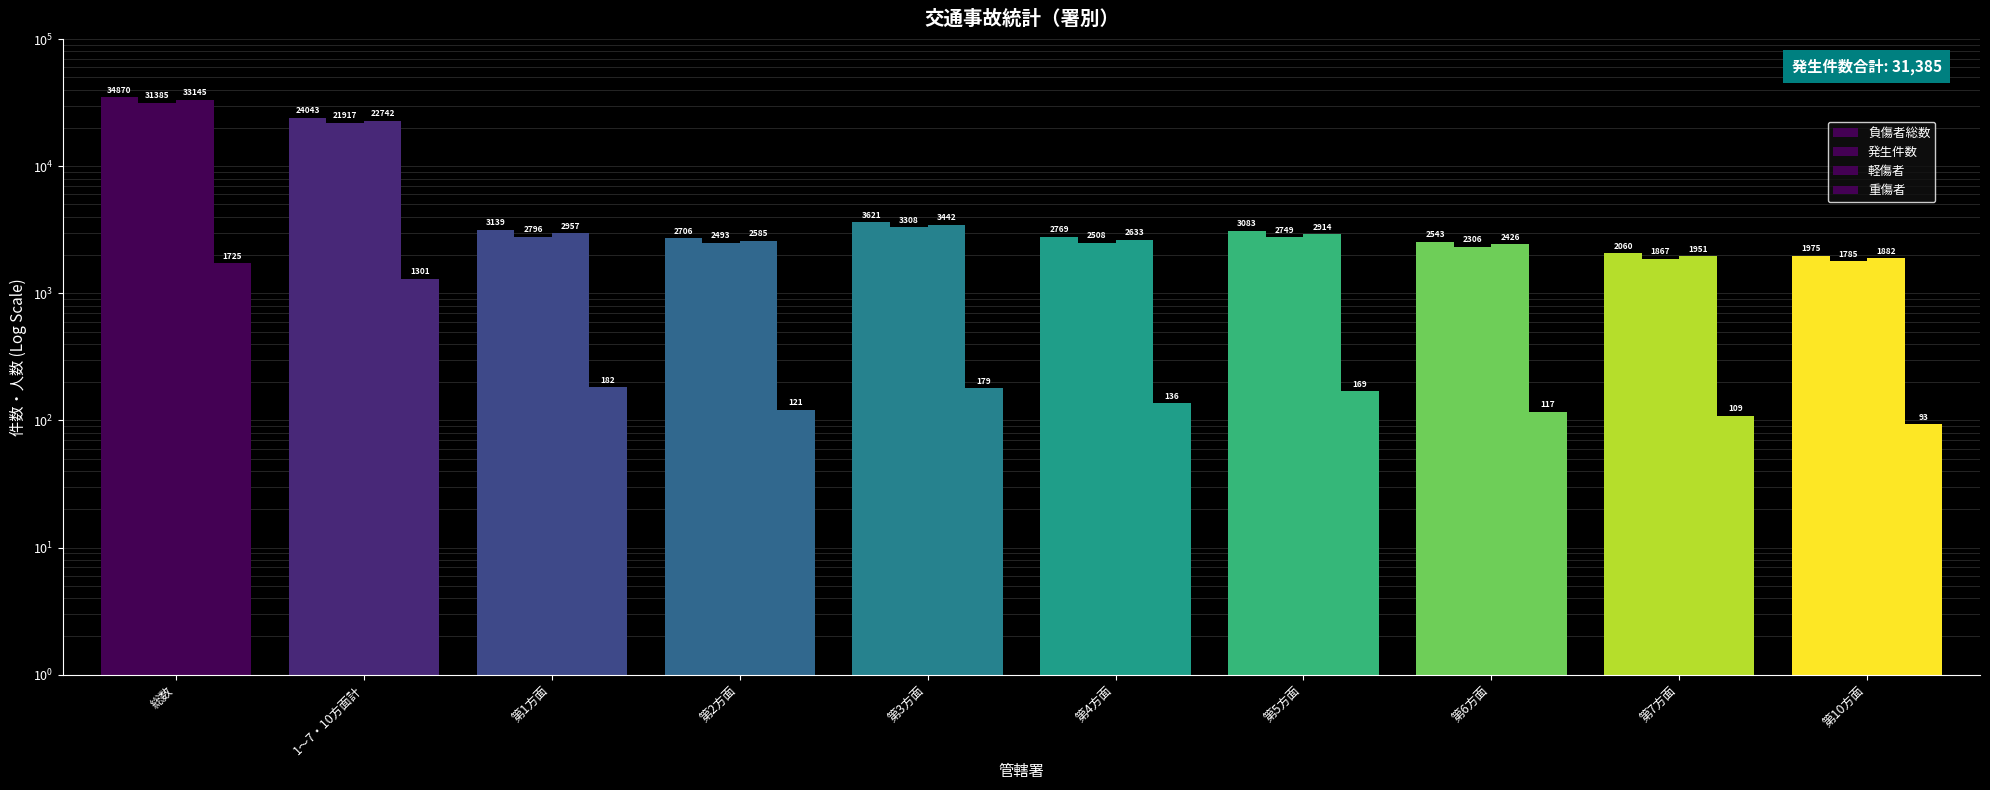

What is the label of the 9th bar from the right?

1～7・10方面計